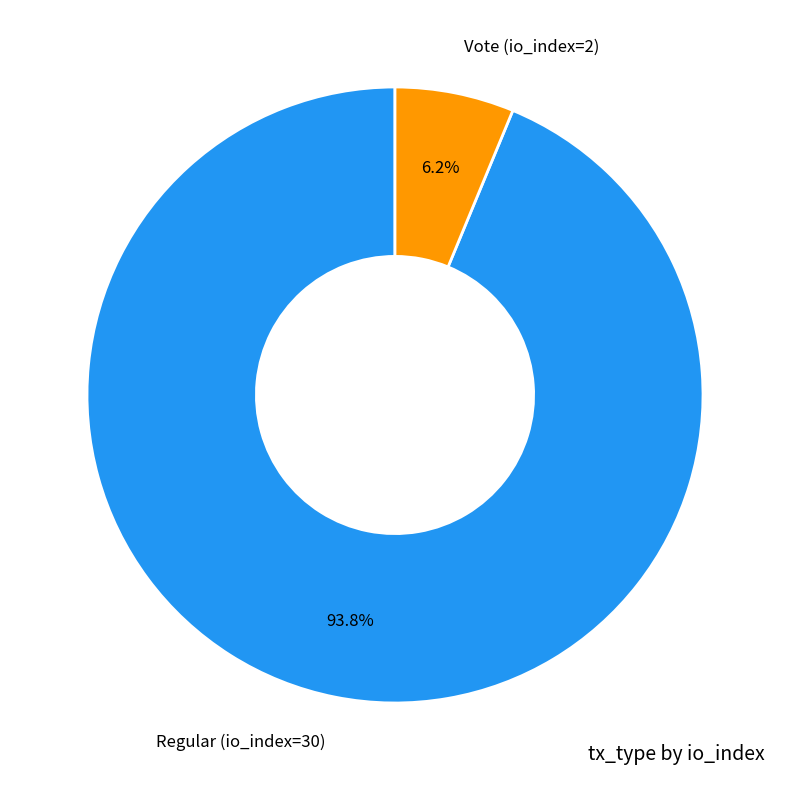

To the nearest percent, what portion does Vote (io_index=2) represent?

6%